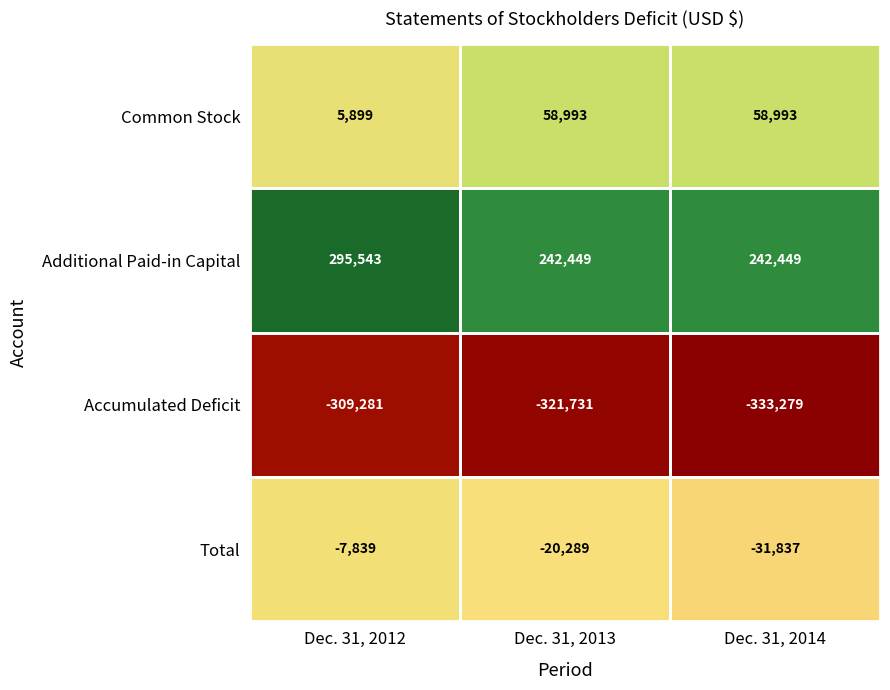

At which label is Total closest to -19838?

Dec. 31, 2013